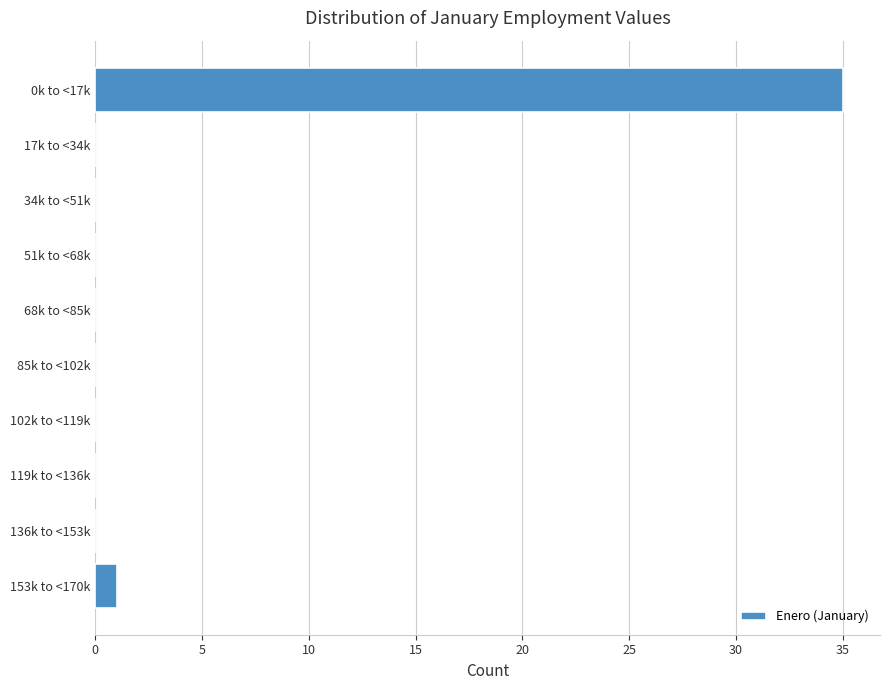

Reading bottom to top, transcribe all the data shown in this chart.

153k to <170k=1	136k to <153k=0	119k to <136k=0	102k to <119k=0	85k to <102k=0	68k to <85k=0	51k to <68k=0	34k to <51k=0	17k to <34k=0	0k to <17k=35